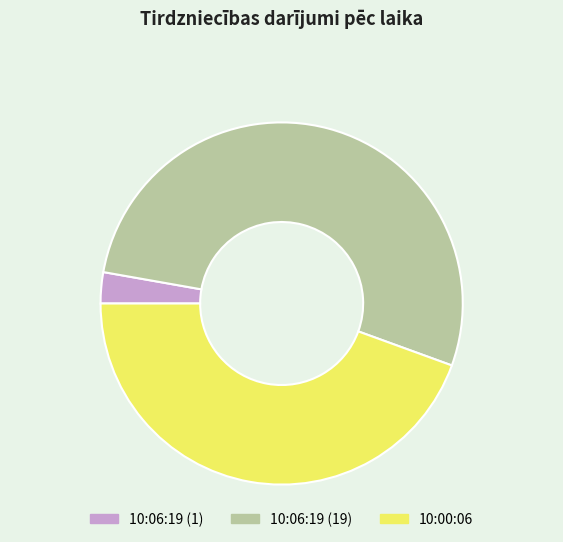

The 10:00:06 slice represents 54% of the pie. True or false?

False